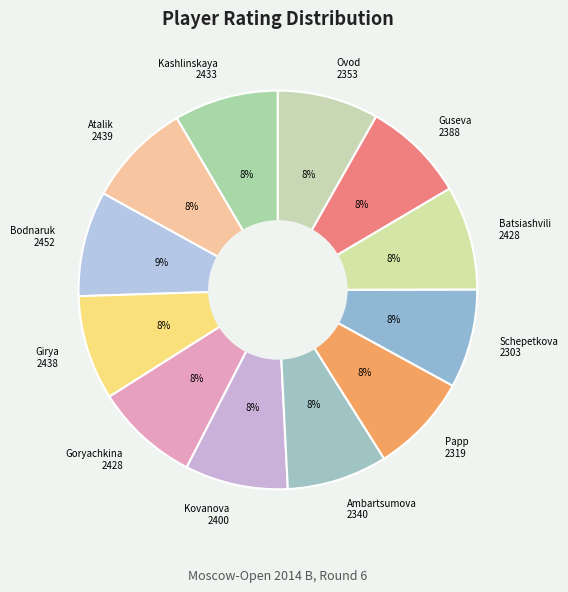

To the nearest percent, what is the difference between the largest and smallest slice percentages?

1%